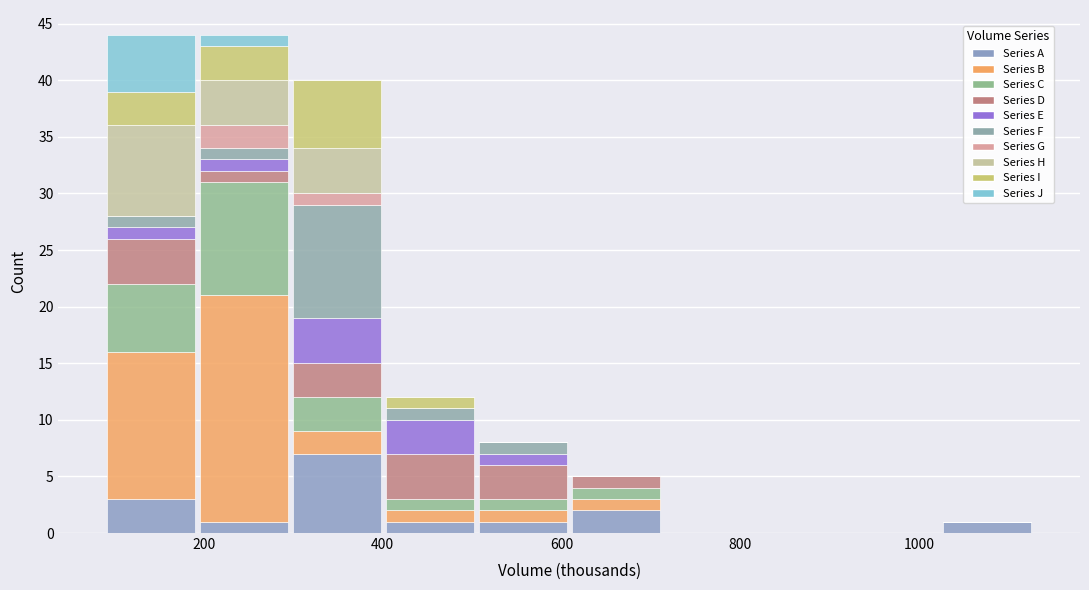

What is the total height of the stacked bar covering 400 to 500 on the x-axis? Neither the bar edges nor the heights are printed on the chart, so give them approximately, as read against the axes.

12